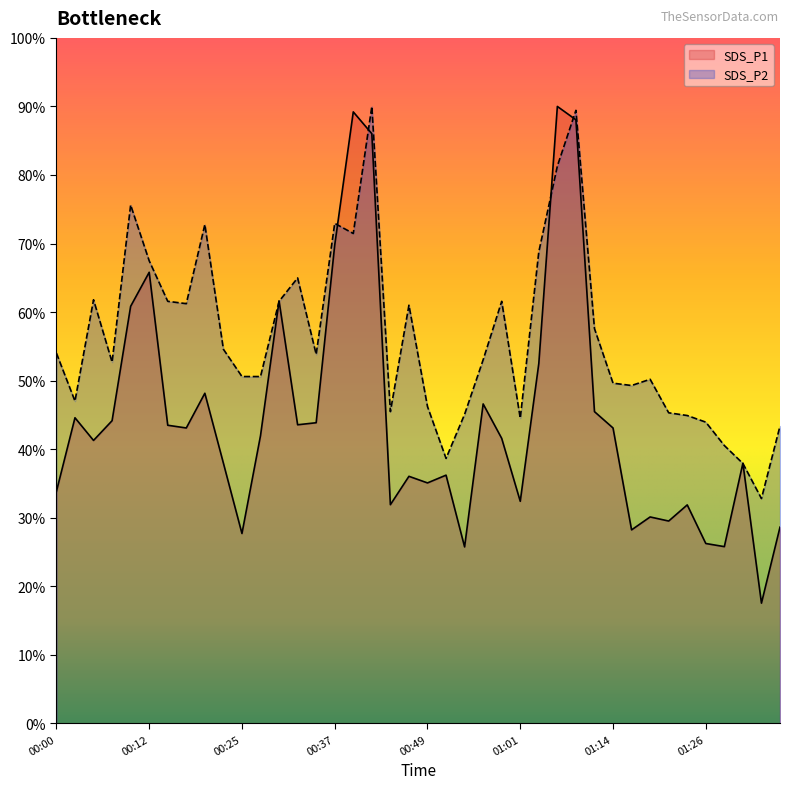

At 00:20, list the series in order from smallest to largest.

SDS_P1, SDS_P2